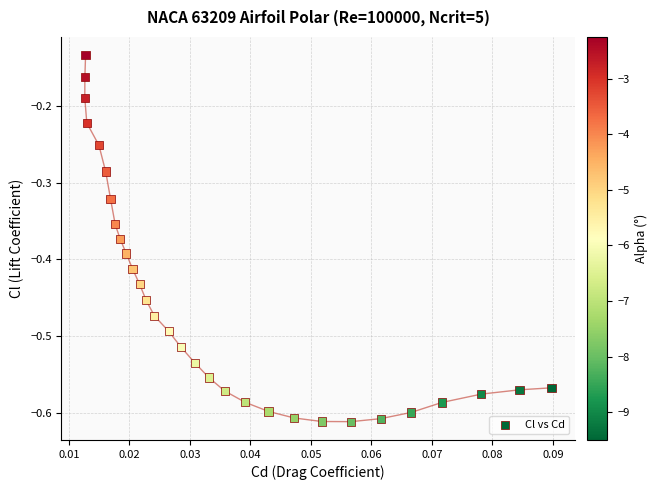

What is the range of Y values (max minus min)?

0.5